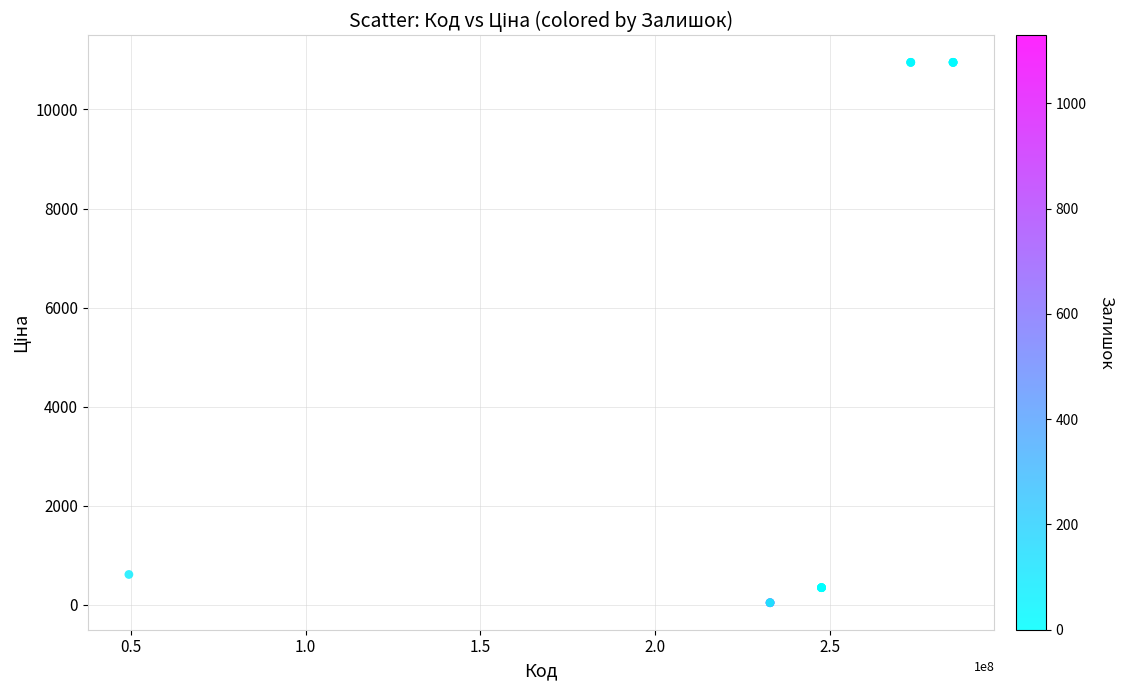

What Y value in the scatter plot is closest to 5496?

611.6